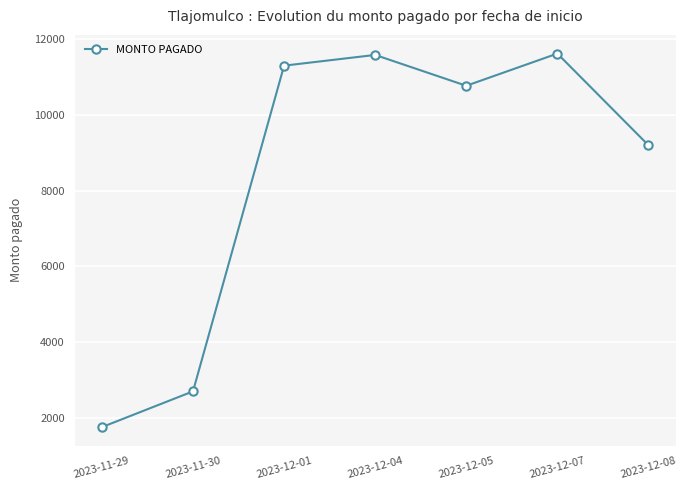

Count the number of data series in this chart.

1